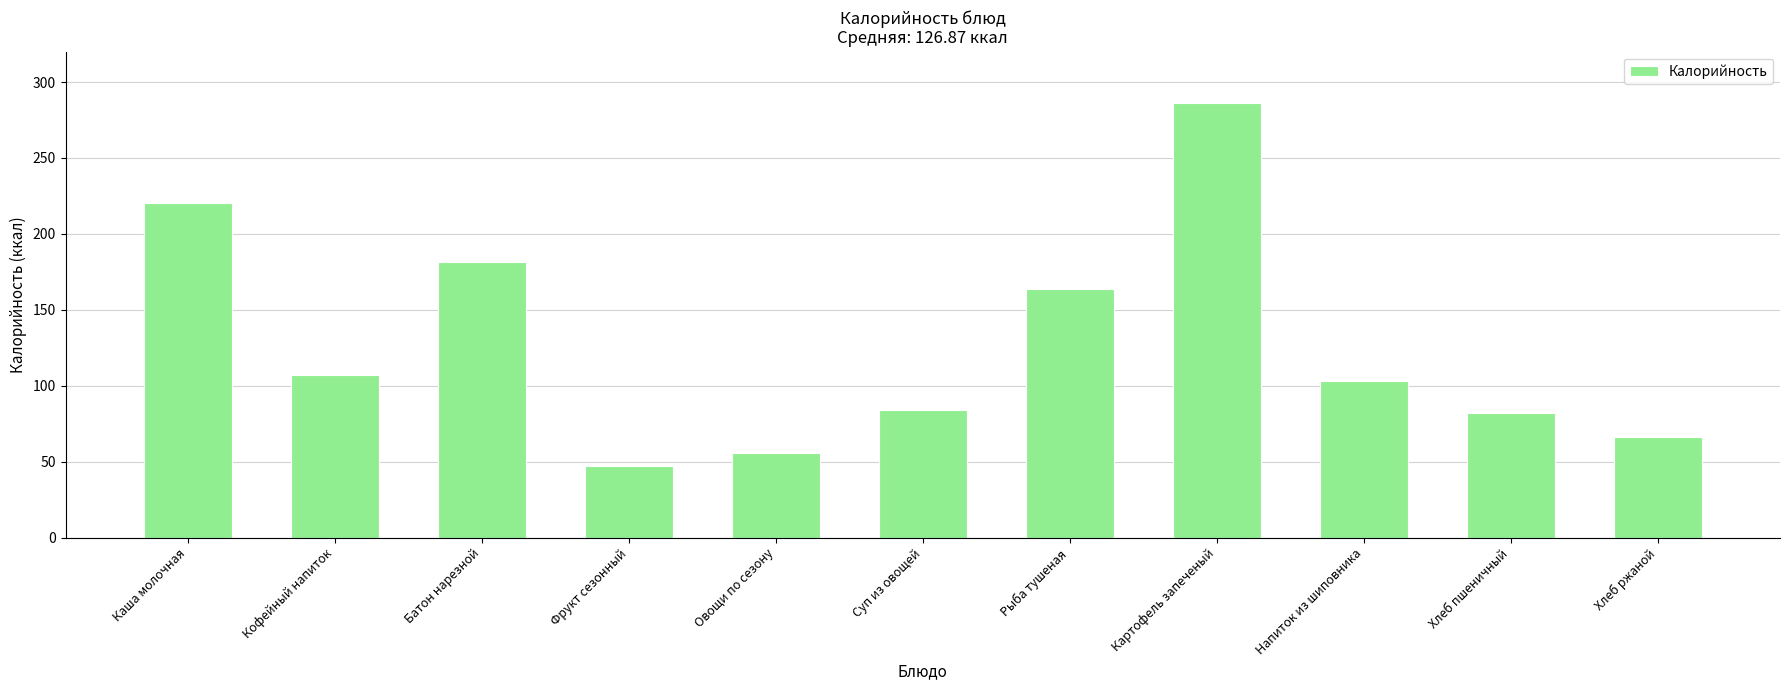

The chart shows a value of 181.7 at Батон нарезной. True or false?

True